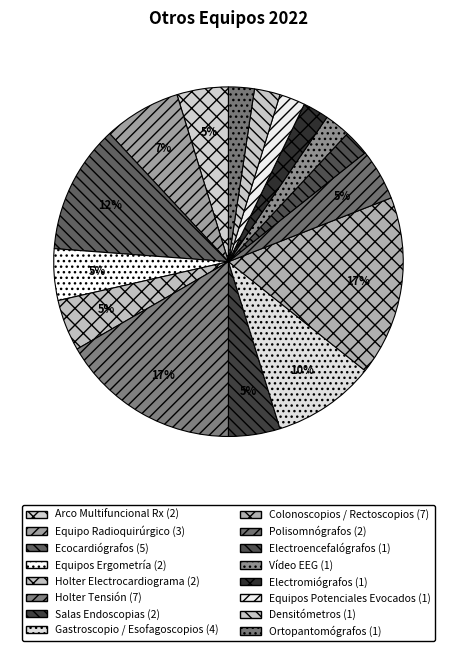

Is Gastroscopio / Esofagoscopios the majority of the pie?

No